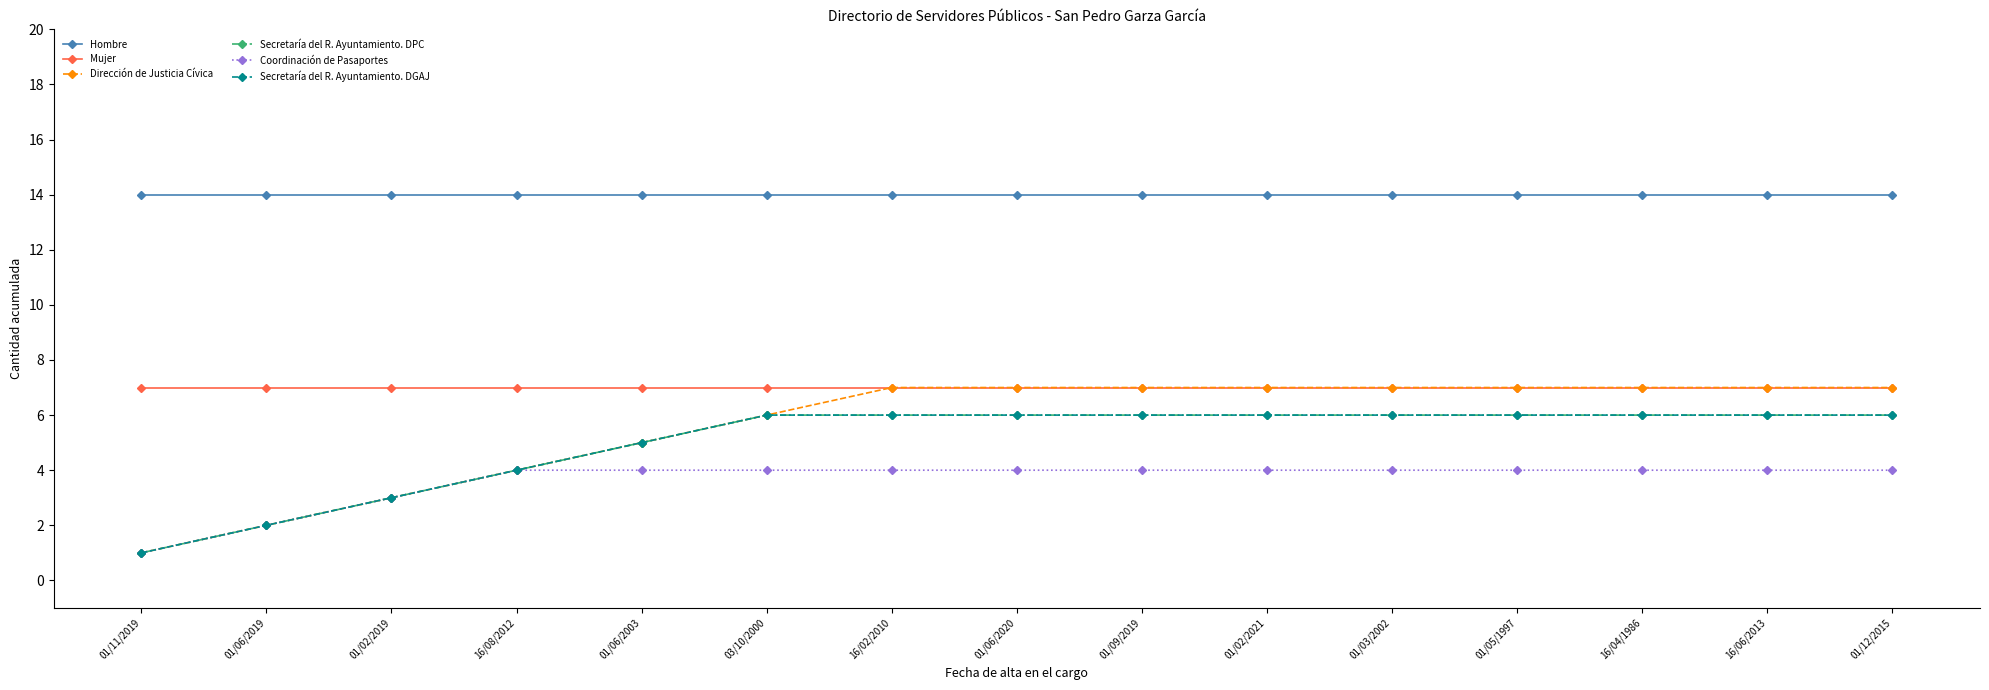

What is the smallest value displayed?

1